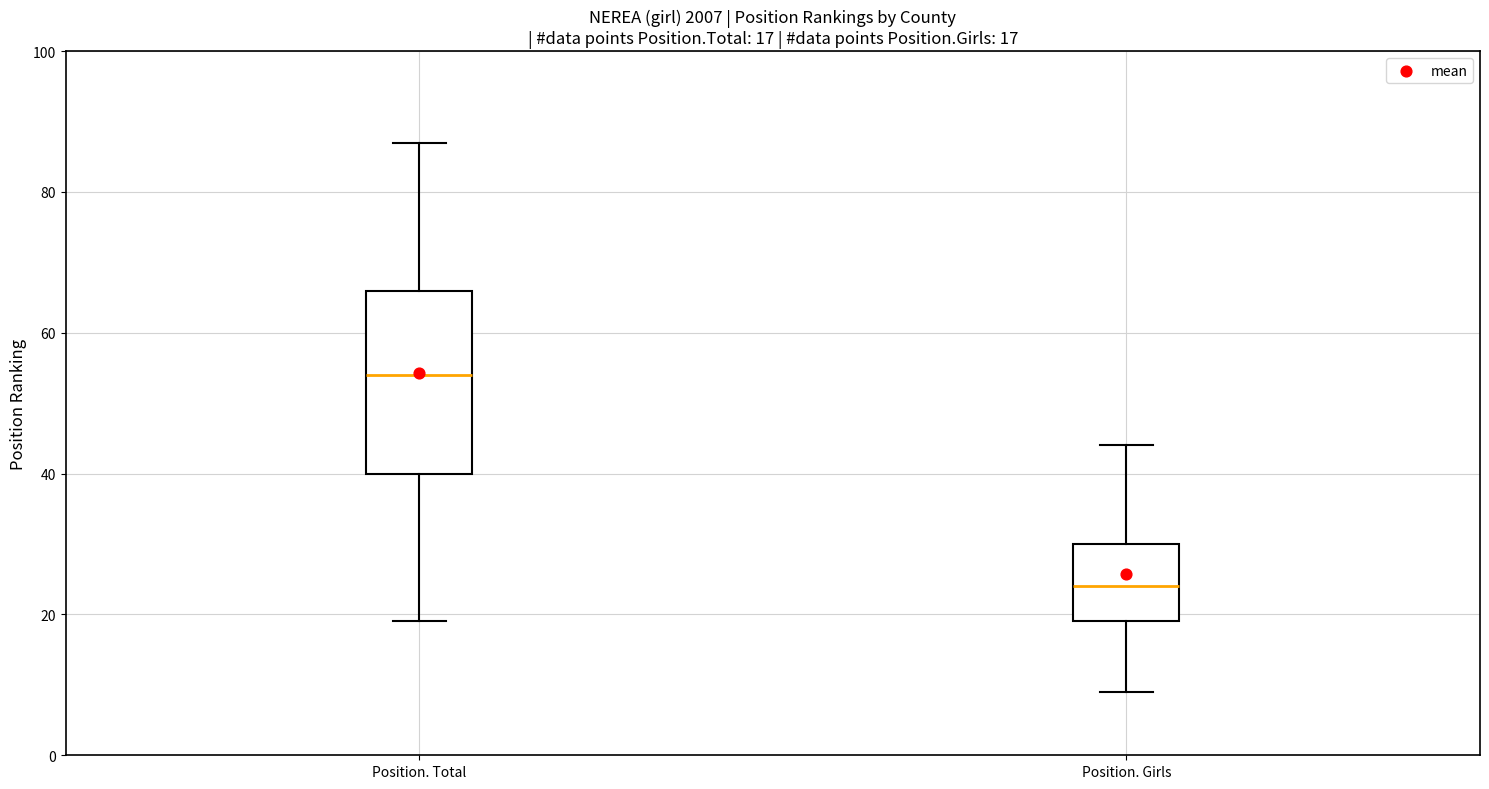

Which box's median line is the lowest?

Position. Girls